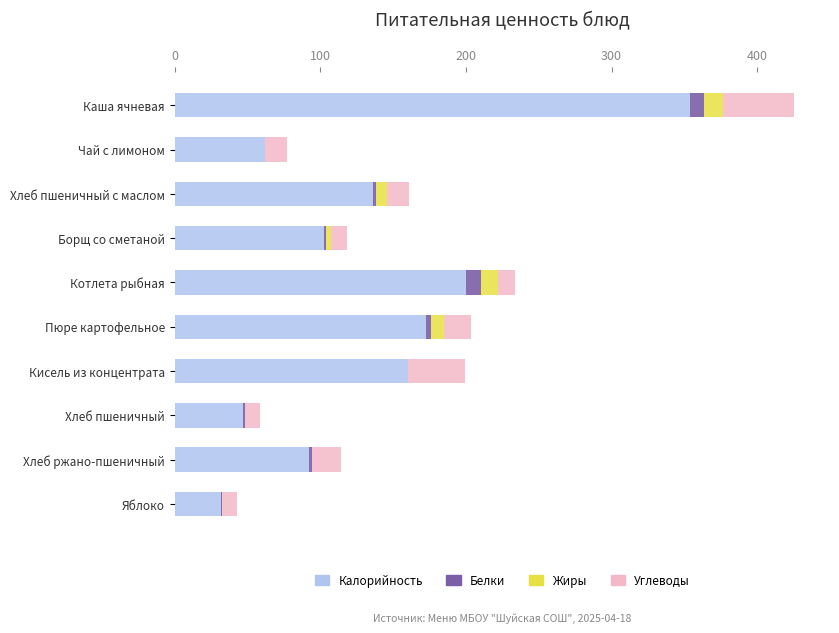

At which label does Калорийность reach its peak?

Каша ячневая